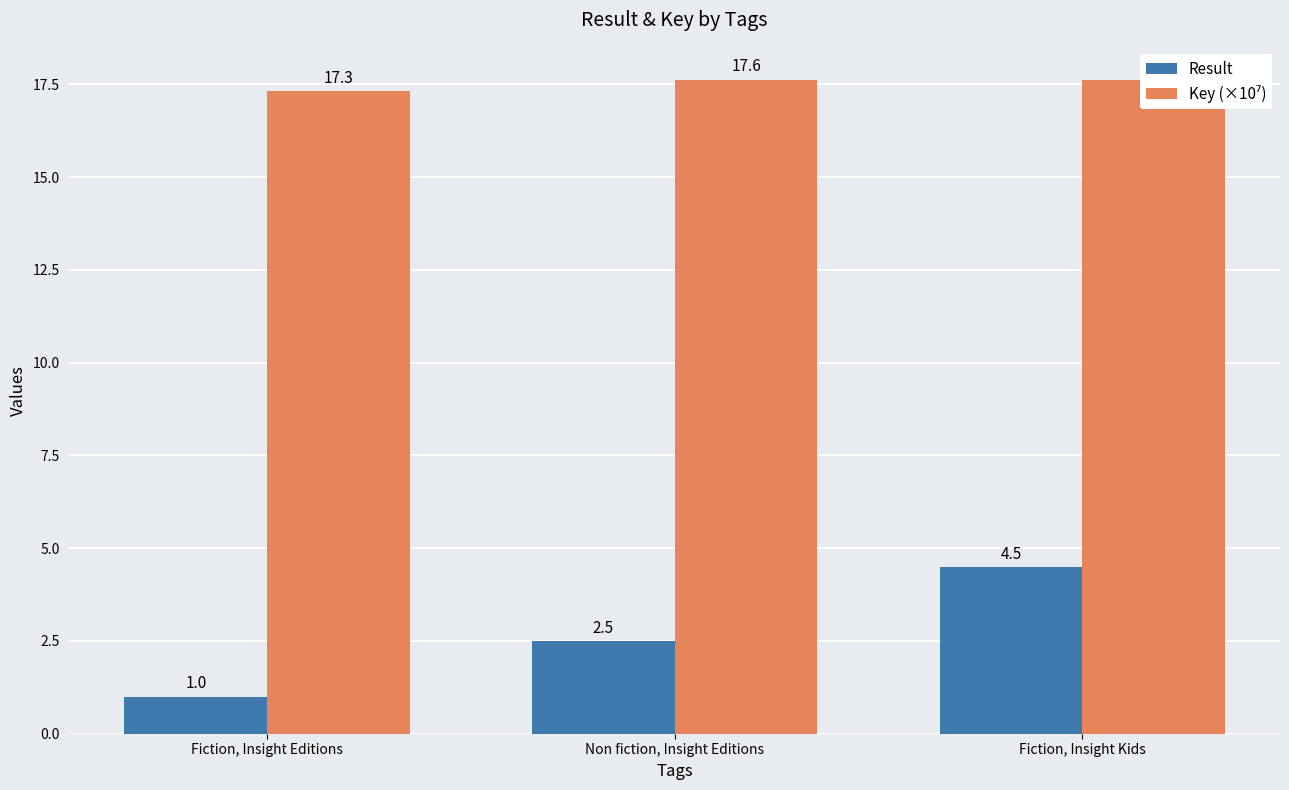

The Result series shows 0.9 at Non fiction, Insight Editions. True or false?

False